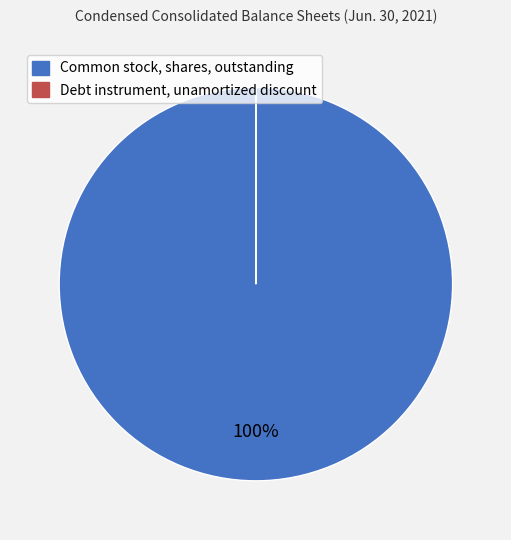

Is it true that Common stock, shares, outstanding is 100% of the pie?

True